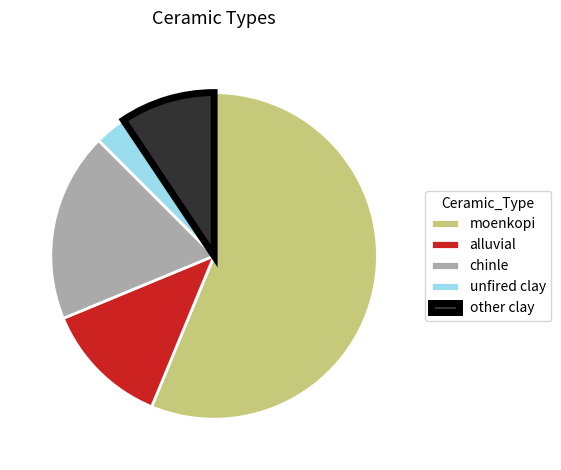

Between other clay and chinle, which is larger?

chinle